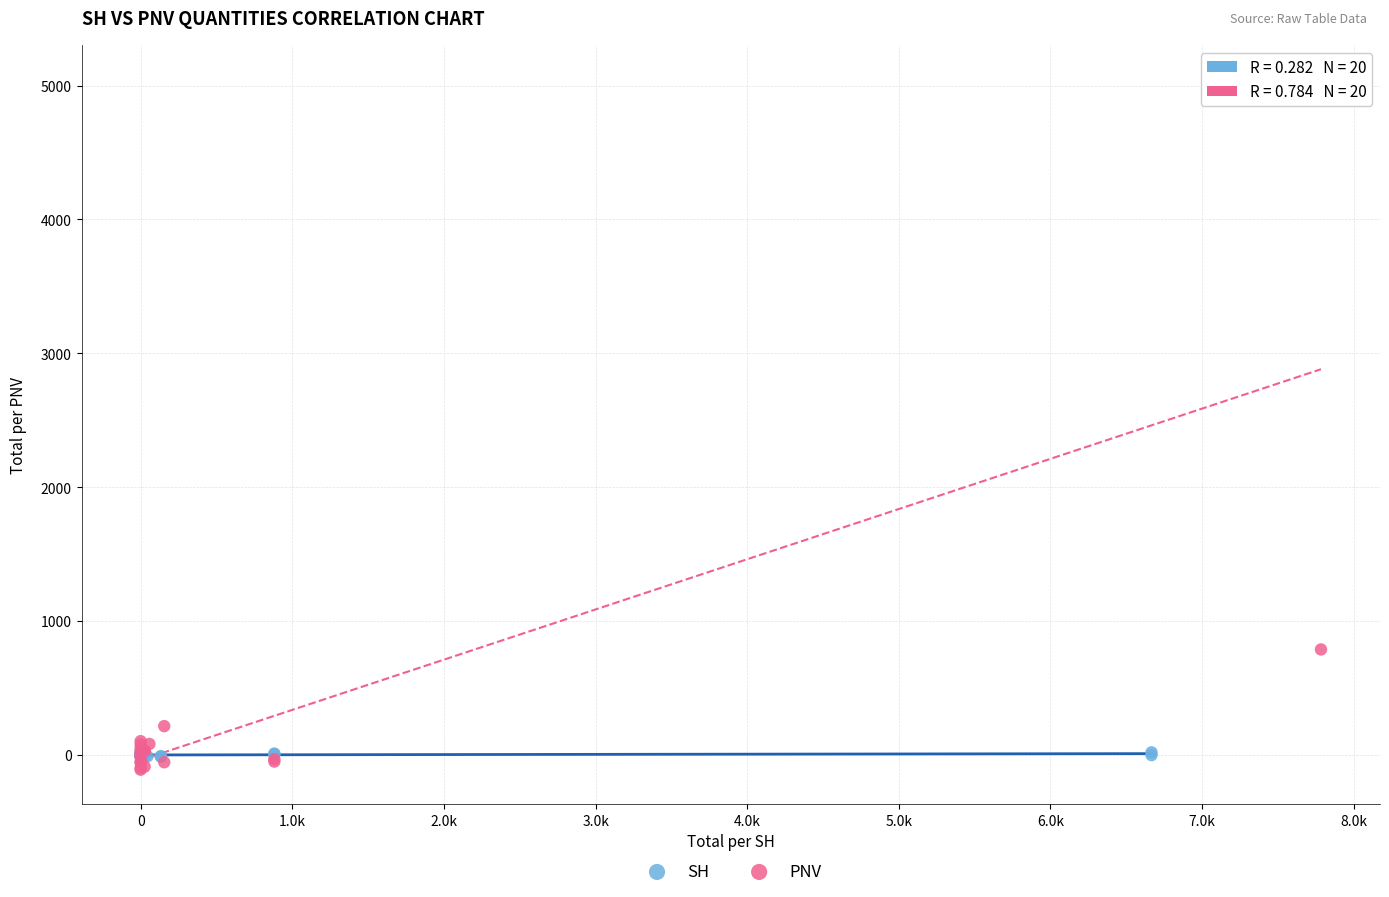

What are all the series names shown in the legend?

SH, PNV